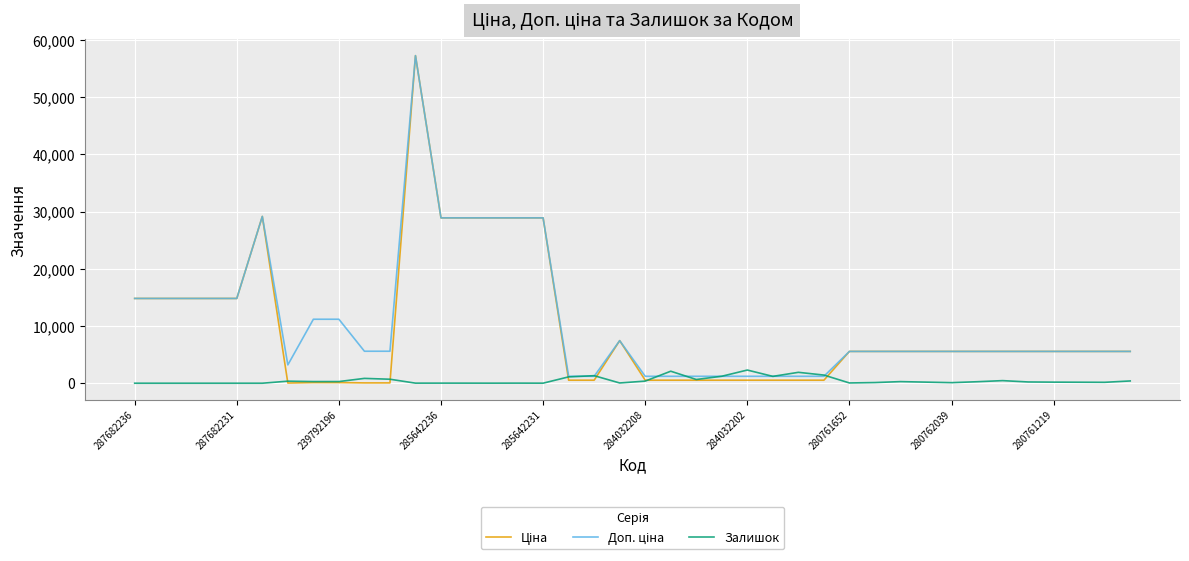

What is the maximum value shown in the chart?

57258.0